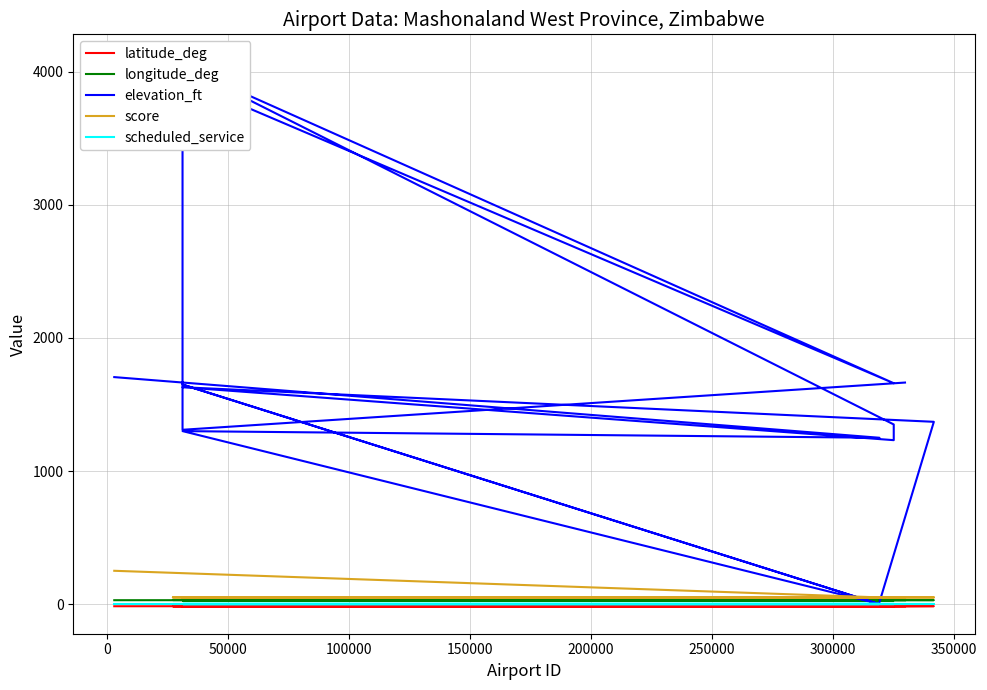

What is the difference between the second highest and minimum values in the elevation_ft series?

4050.0